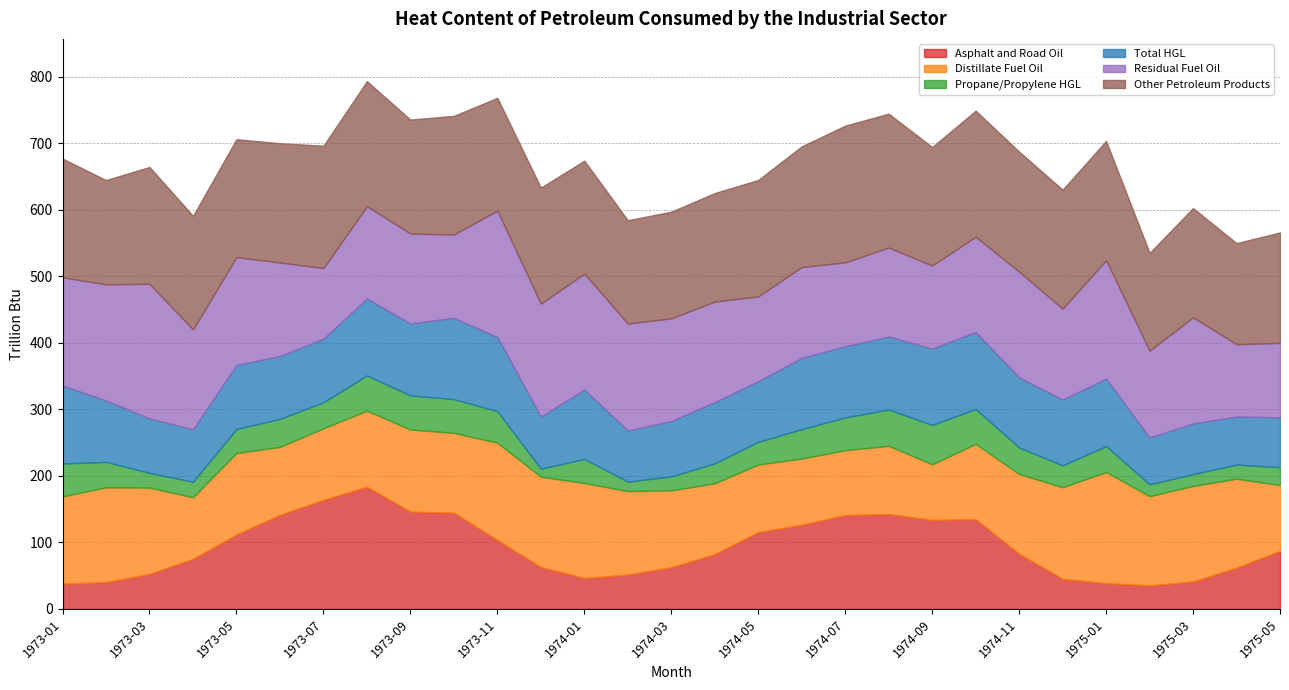

What is the difference between the second highest and second lowest values in the Asphalt and Road Oil series?

126.2